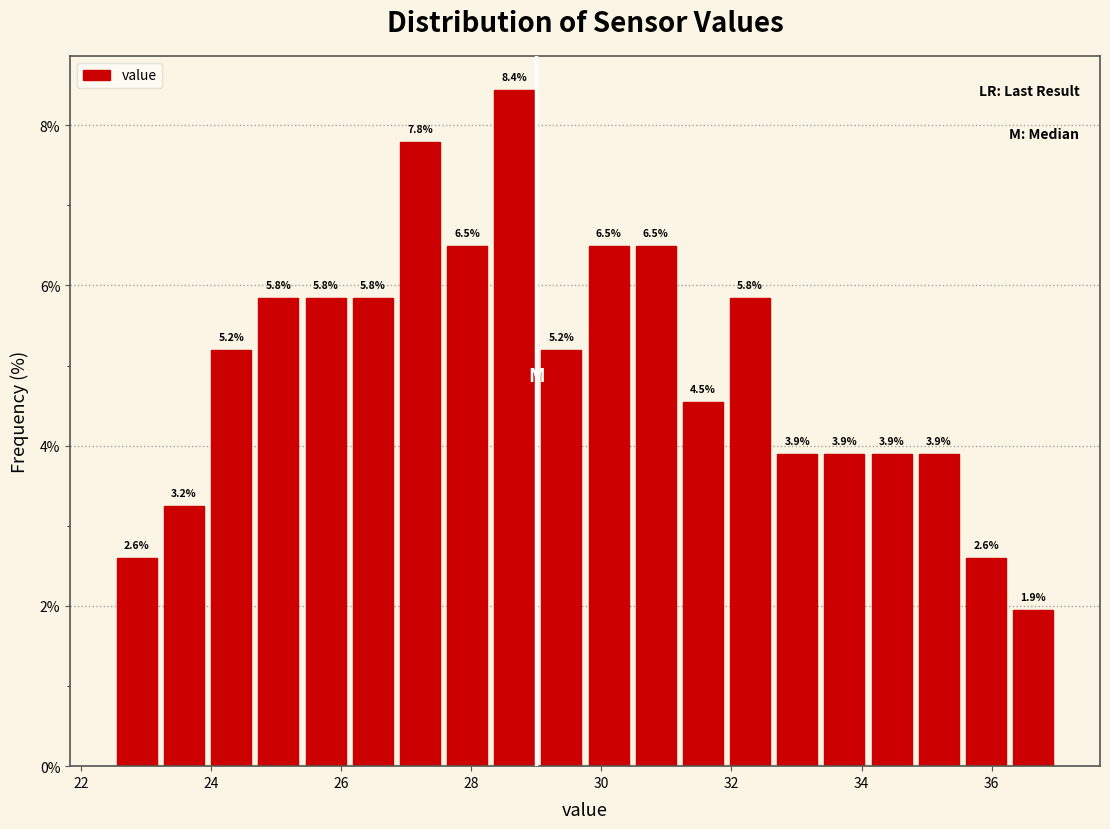

Read against the x-axis, roughly where is the centre of the tallest bar?

28.6